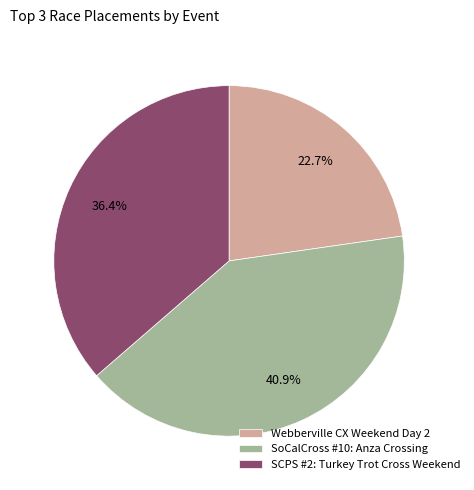

Is there a majority slice in this chart?

No